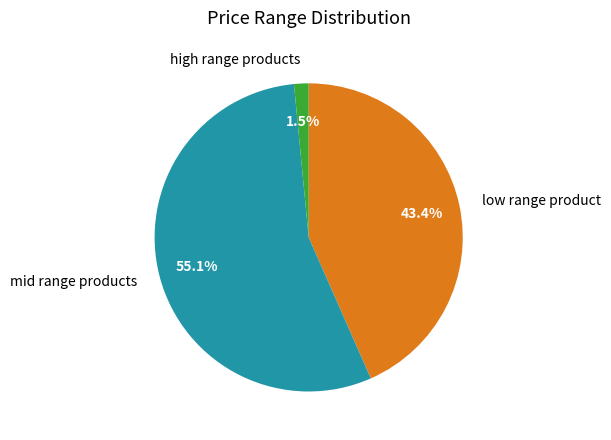

Do high range products and mid range products together represent more than half of the pie?

Yes